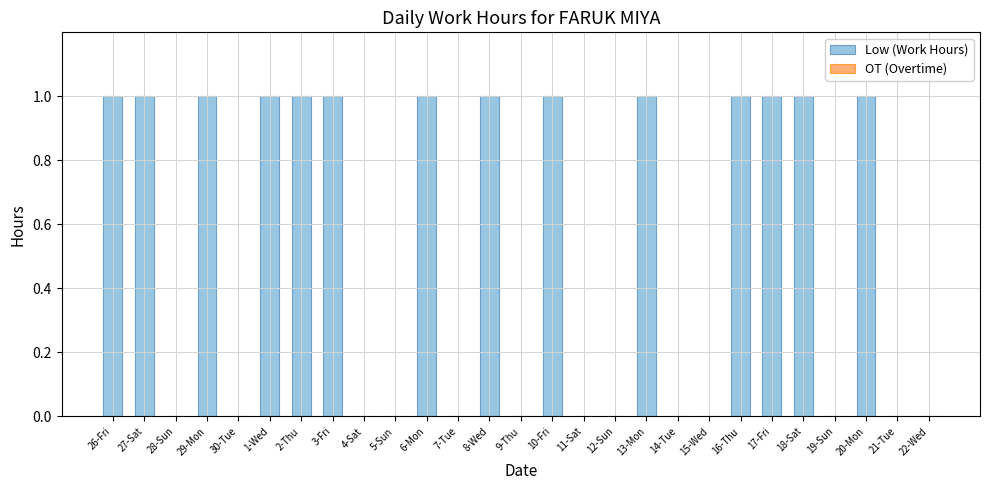

Reading right to left, extract all data points from this chart.

22-Wed=0	21-Tue=0	20-Mon=1	19-Sun=0	18-Sat=1	17-Fri=1	16-Thu=1	15-Wed=0	14-Tue=0	13-Mon=1	12-Sun=0	11-Sat=0	10-Fri=1	9-Thu=0	8-Wed=1	7-Tue=0	6-Mon=1	5-Sun=0	4-Sat=0	3-Fri=1	2-Thu=1	1-Wed=1	30-Tue=0	29-Mon=1	28-Sun=0	27-Sat=1	26-Fri=1